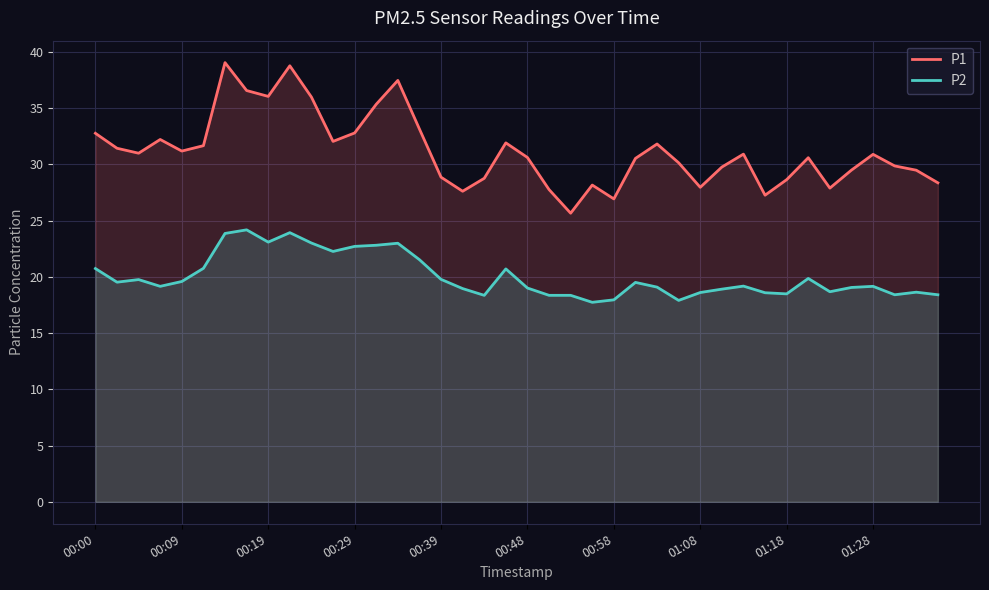

Rank the series by their average value, from lowest to highest.

P2, P1